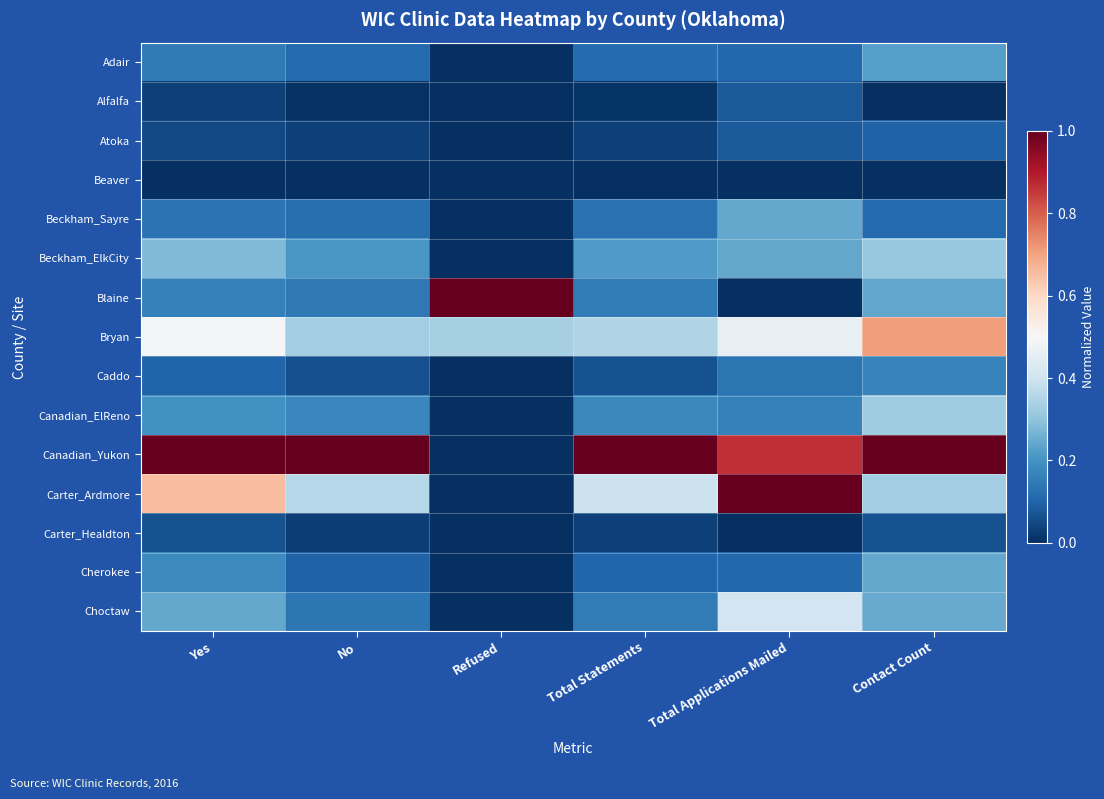

Reading left to right, what are all the values shown in this chart?

Adair: Yes=0.1	No=0.1	Refused=0.0	Total Statements=0.1	Total Applications Mailed=0.1	Contact Count=0.2
Alfalfa: Yes=0.0	No=0.0	Refused=0.0	Total Statements=0.0	Total Applications Mailed=0.1	Contact Count=0.0
Atoka: Yes=0.0	No=0.0	Refused=0.0	Total Statements=0.0	Total Applications Mailed=0.1	Contact Count=0.1
Beaver: Yes=0.0	No=0.0	Refused=0.0	Total Statements=0.0	Total Applications Mailed=0.0	Contact Count=0.0
Beckham_Sayre: Yes=0.1	No=0.1	Refused=0.0	Total Statements=0.1	Total Applications Mailed=0.2	Contact Count=0.1
Beckham_ElkCity: Yes=0.3	No=0.2	Refused=0.0	Total Statements=0.2	Total Applications Mailed=0.2	Contact Count=0.3
Blaine: Yes=0.2	No=0.1	Refused=1.0	Total Statements=0.2	Total Applications Mailed=0.0	Contact Count=0.2
Bryan: Yes=0.5	No=0.3	Refused=0.3	Total Statements=0.3	Total Applications Mailed=0.5	Contact Count=0.7
Caddo: Yes=0.1	No=0.1	Refused=0.0	Total Statements=0.1	Total Applications Mailed=0.1	Contact Count=0.2
Canadian_ElReno: Yes=0.2	No=0.2	Refused=0.0	Total Statements=0.2	Total Applications Mailed=0.2	Contact Count=0.3
Canadian_Yukon: Yes=1.0	No=1.0	Refused=0.0	Total Statements=1.0	Total Applications Mailed=0.9	Contact Count=1.0
Carter_Ardmore: Yes=0.7	No=0.4	Refused=0.0	Total Statements=0.4	Total Applications Mailed=1.0	Contact Count=0.3
Carter_Healdton: Yes=0.1	No=0.0	Refused=0.0	Total Statements=0.0	Total Applications Mailed=0.0	Contact Count=0.1
Cherokee: Yes=0.2	No=0.1	Refused=0.0	Total Statements=0.1	Total Applications Mailed=0.1	Contact Count=0.2
Choctaw: Yes=0.2	No=0.1	Refused=0.0	Total Statements=0.2	Total Applications Mailed=0.4	Contact Count=0.2